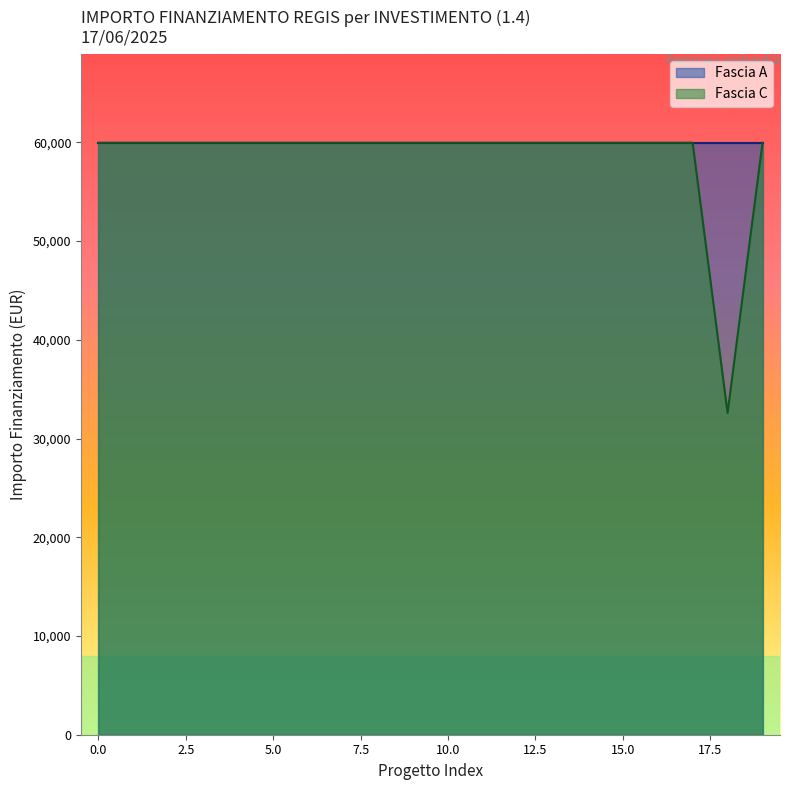

What is the value of the 13th point from the left?

59966